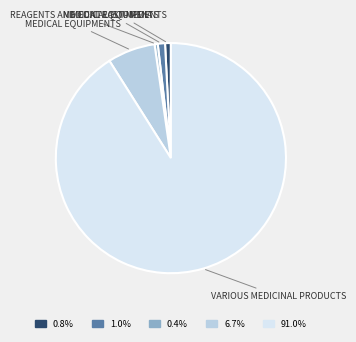

Is there a majority slice in this chart?

Yes